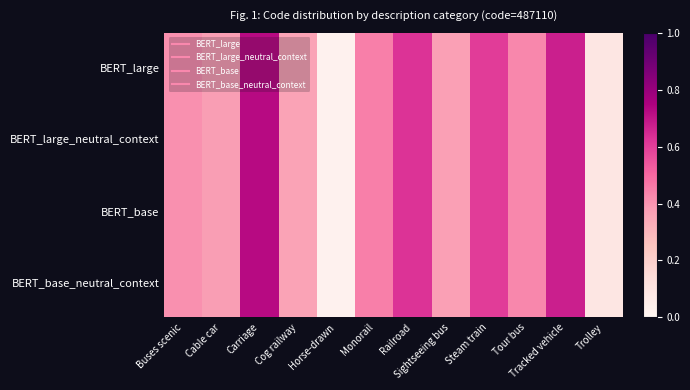

How many categories are shown in the chart?

12